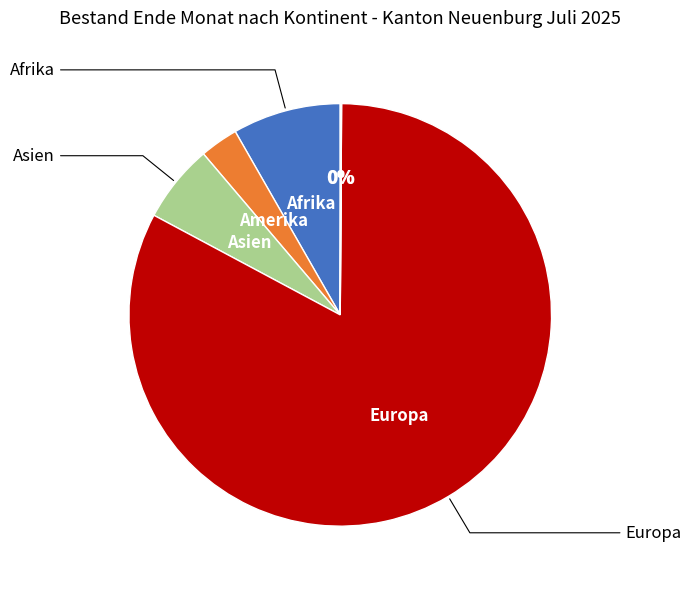

To the nearest percent, what is the average slice percentage?

17%